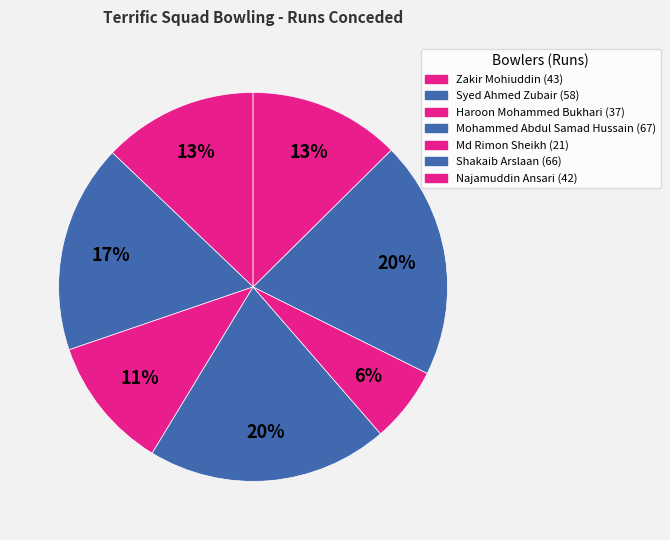

Count the number of slices in the pie.

7